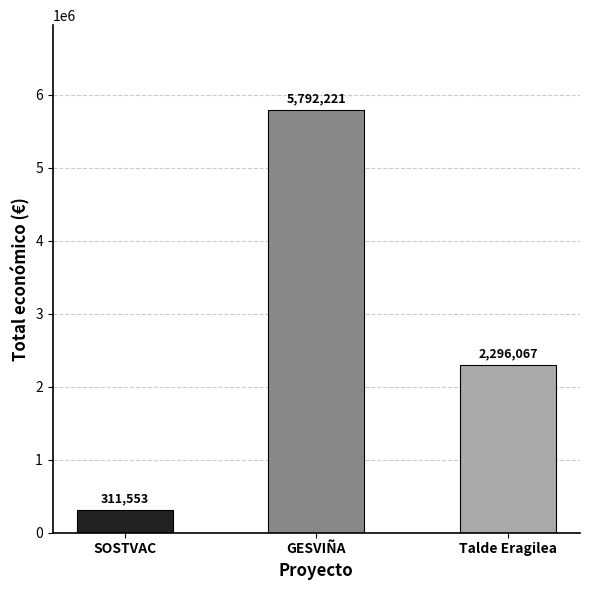

Approximately how many times larger is the value at Talde Eragilea compared to SOSTVAC?

7.4